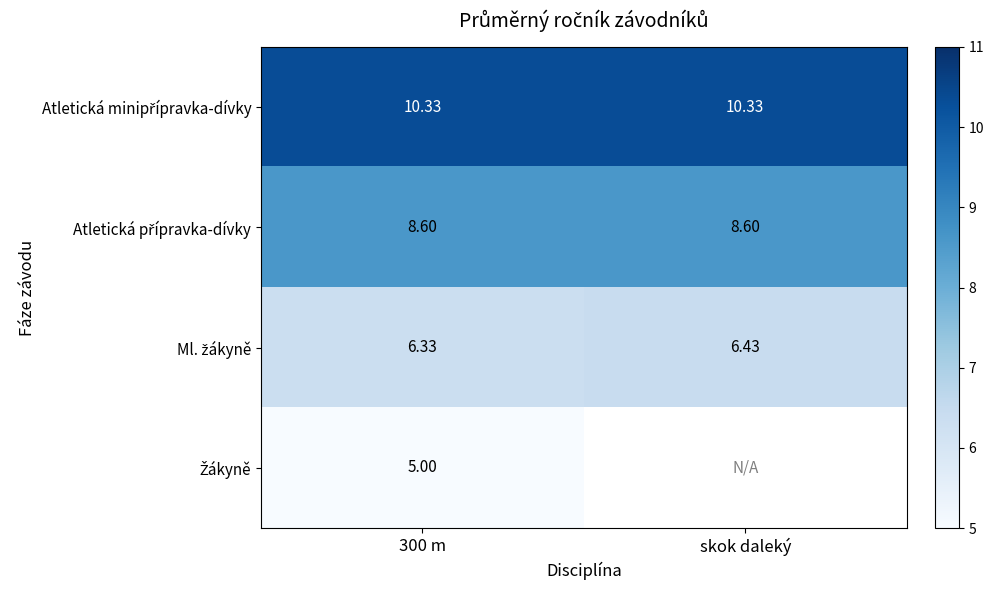

How many positive values does the Žákyně series have?

1